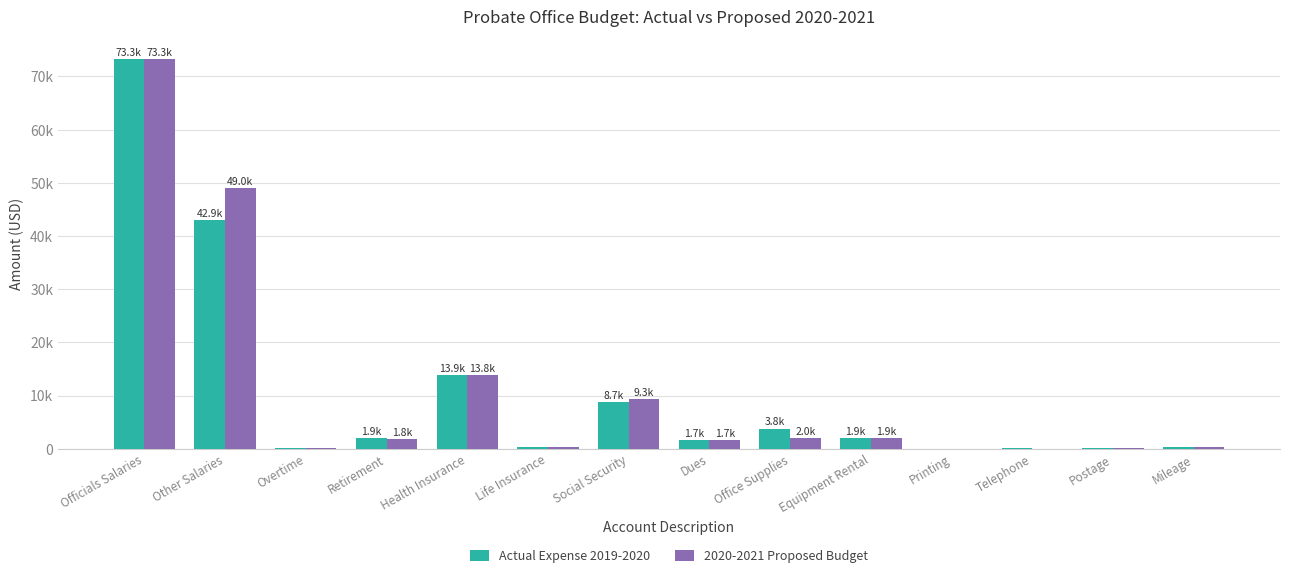

What are all the series names shown in the legend?

Actual Expense 2019-2020, 2020-2021 Proposed Budget